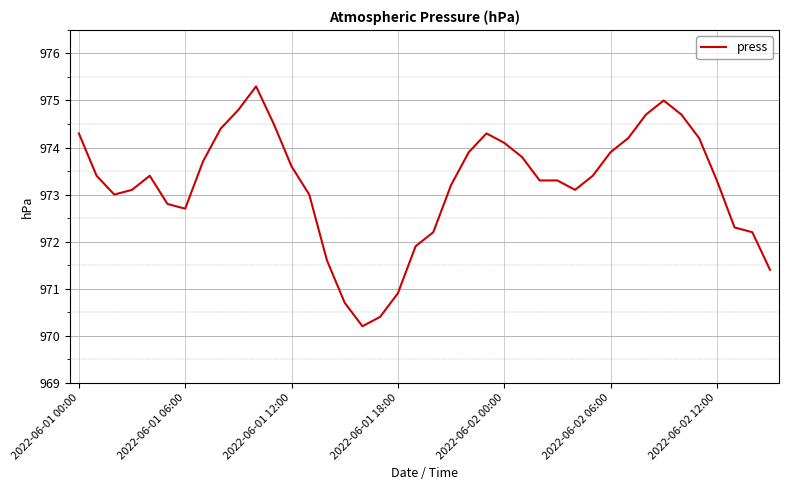

What is the minimum value shown in the chart?

970.2